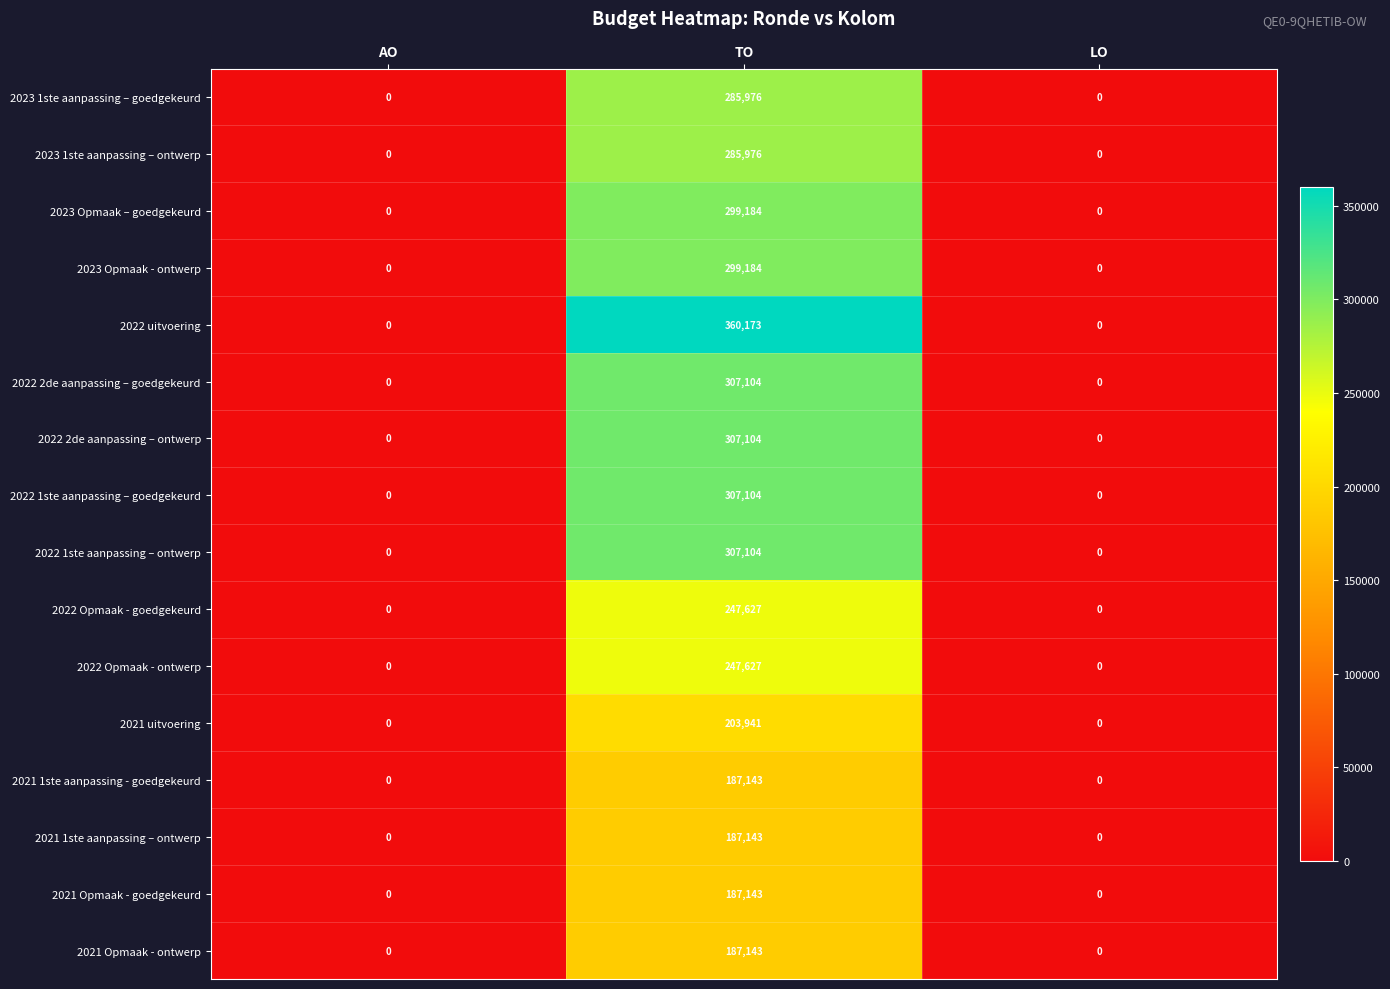

Count the 2021 1ste aanpassing – ontwerp values in the range 0 to 187143.

3